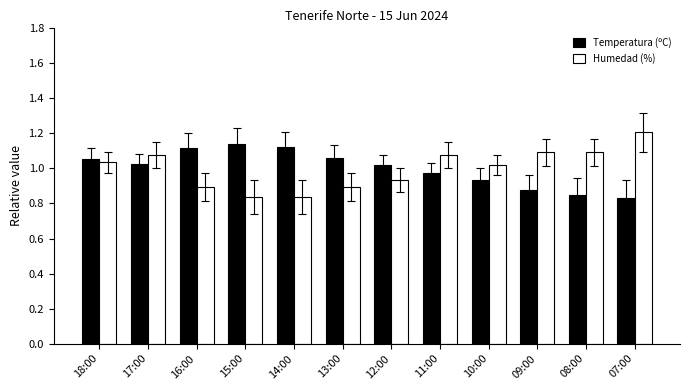

Which series has the widest spread of values?

Humedad (%)